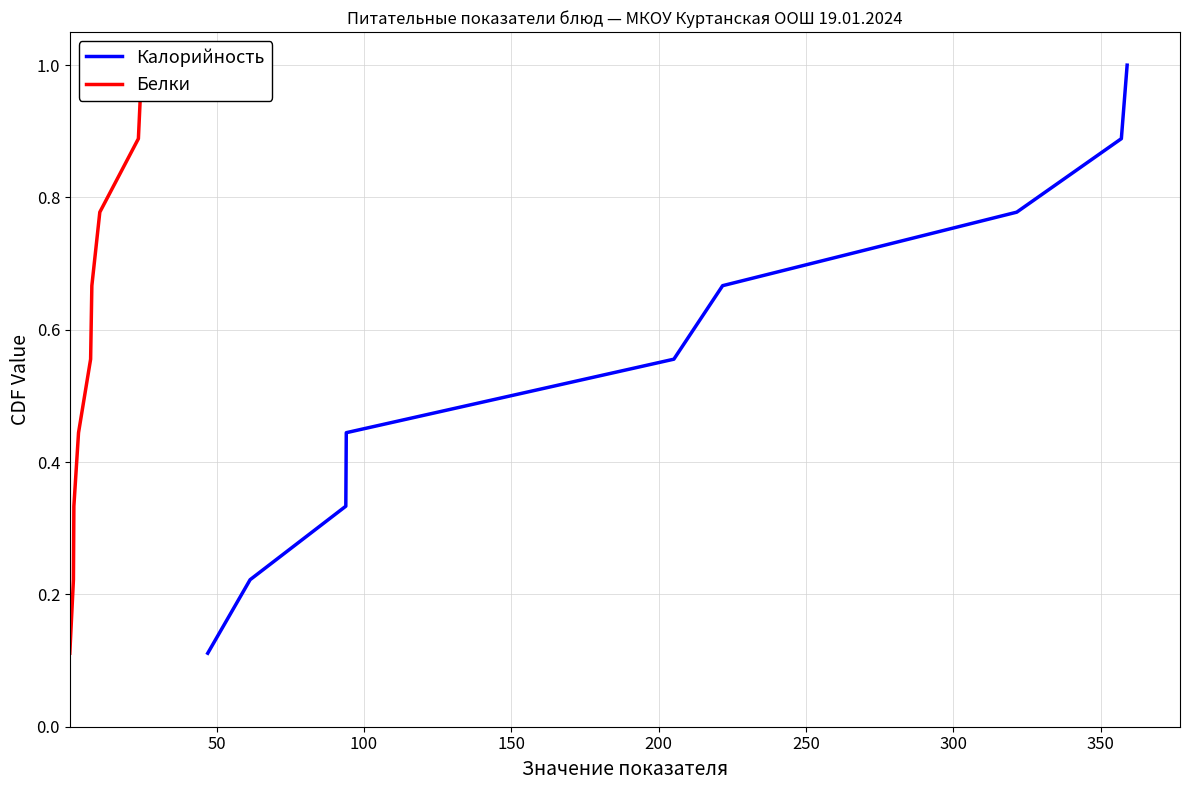

At how many categories does at least one series exceed 0?

9